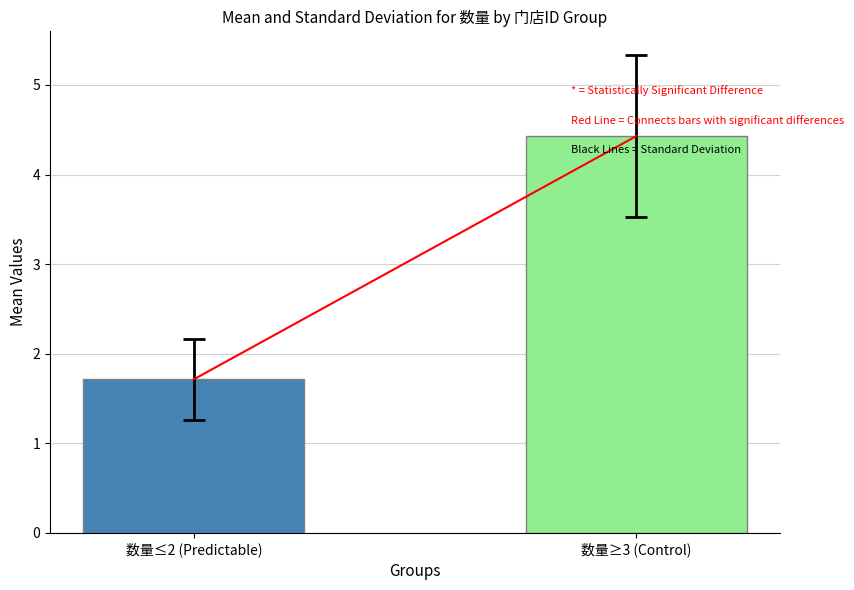

What is the label of the 1st bar from the right?

数量≥3 (Control)